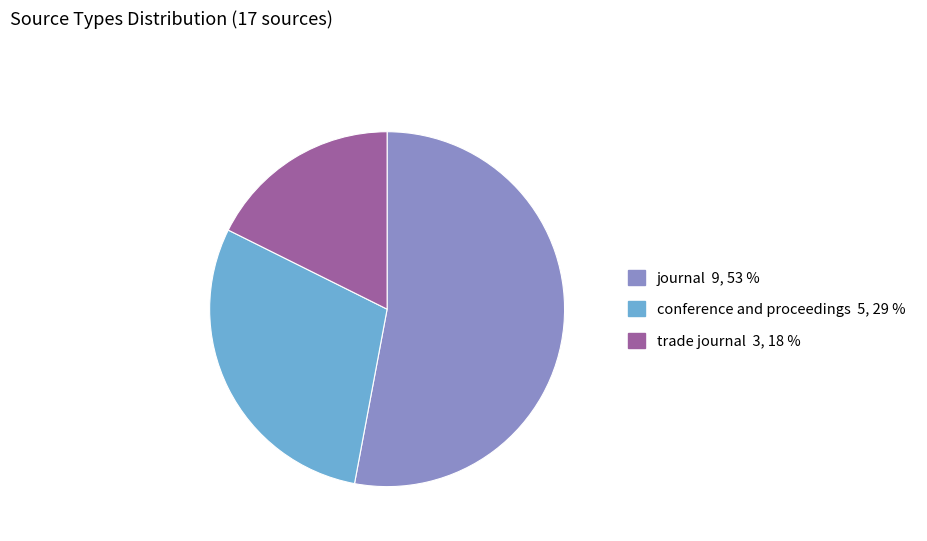

Which slice is the largest?

journal